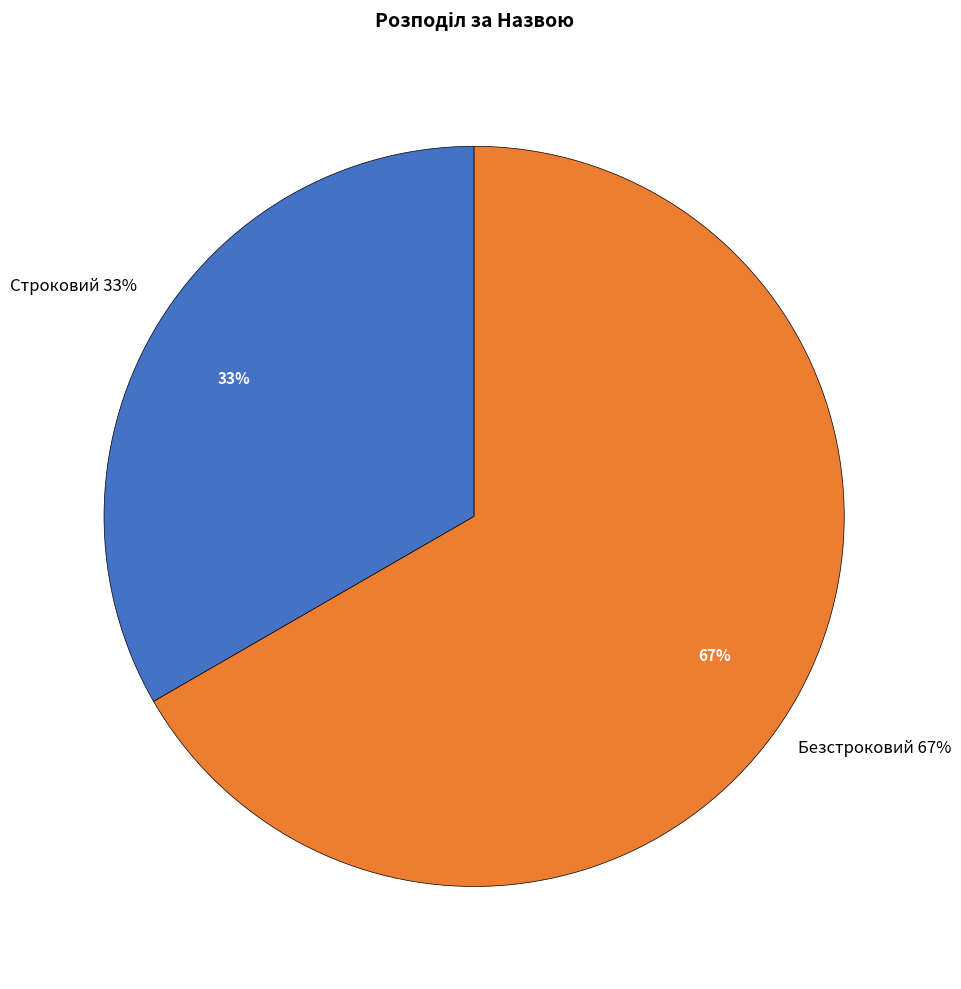

How many slices are in this pie chart?

2